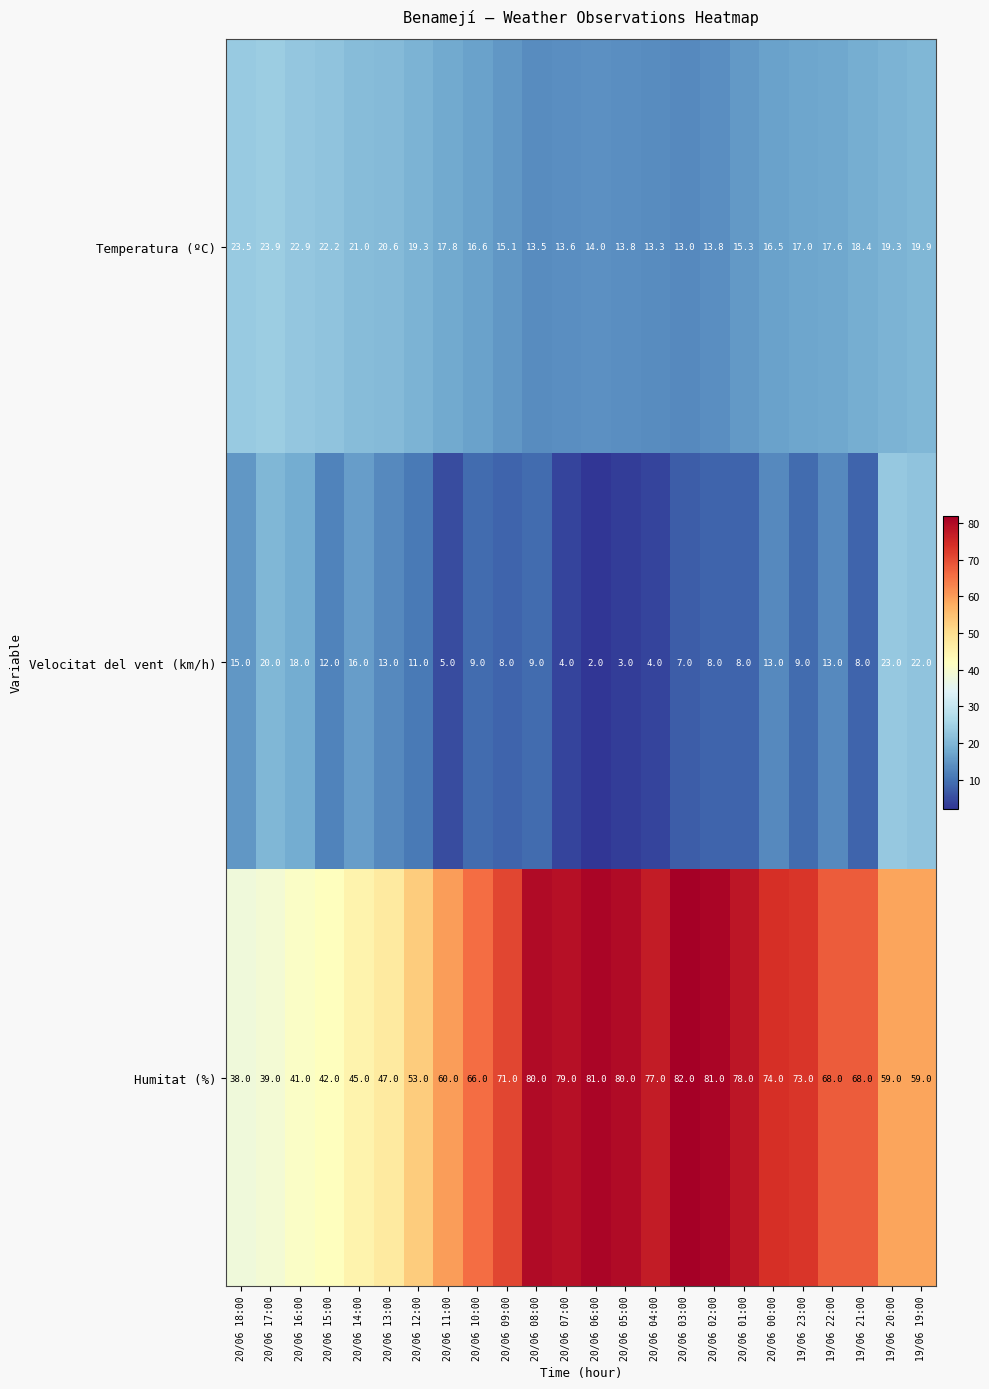

At which category is the sum across all series the highest?

20/06 00:00